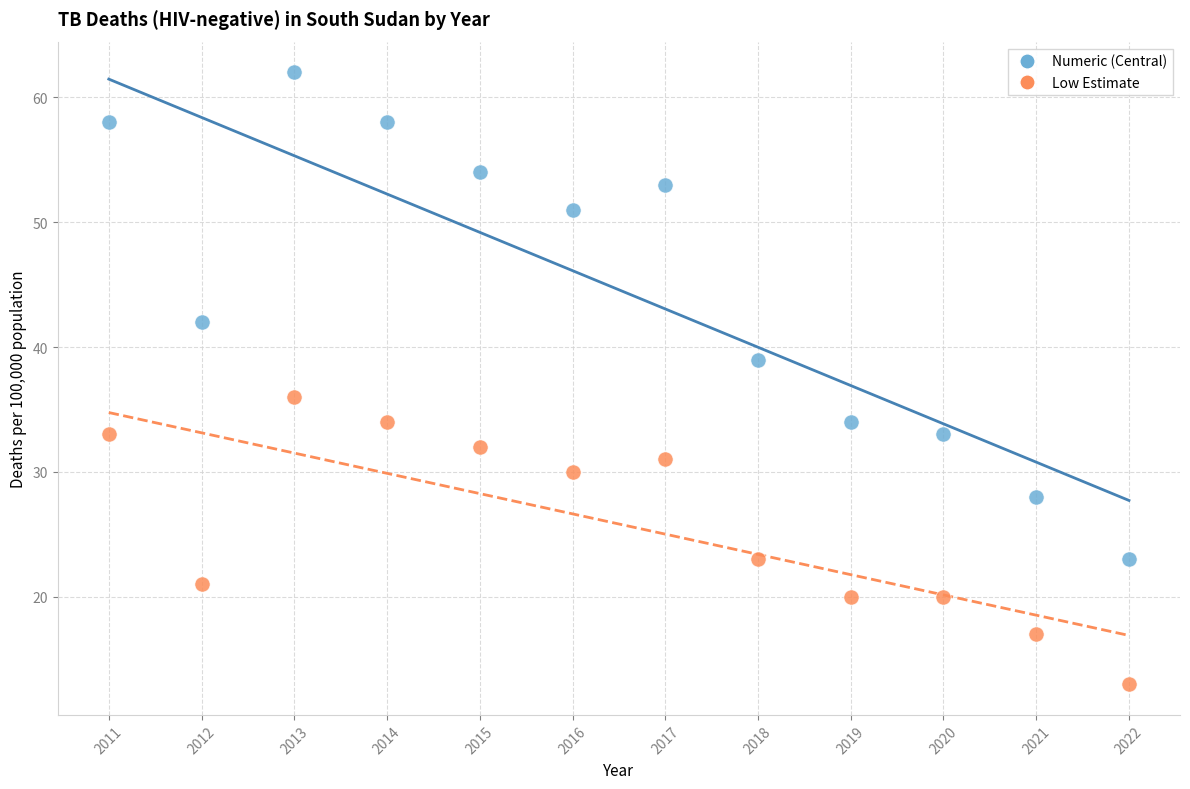

Which series reaches the maximum Y coordinate?

Numeric (Central)